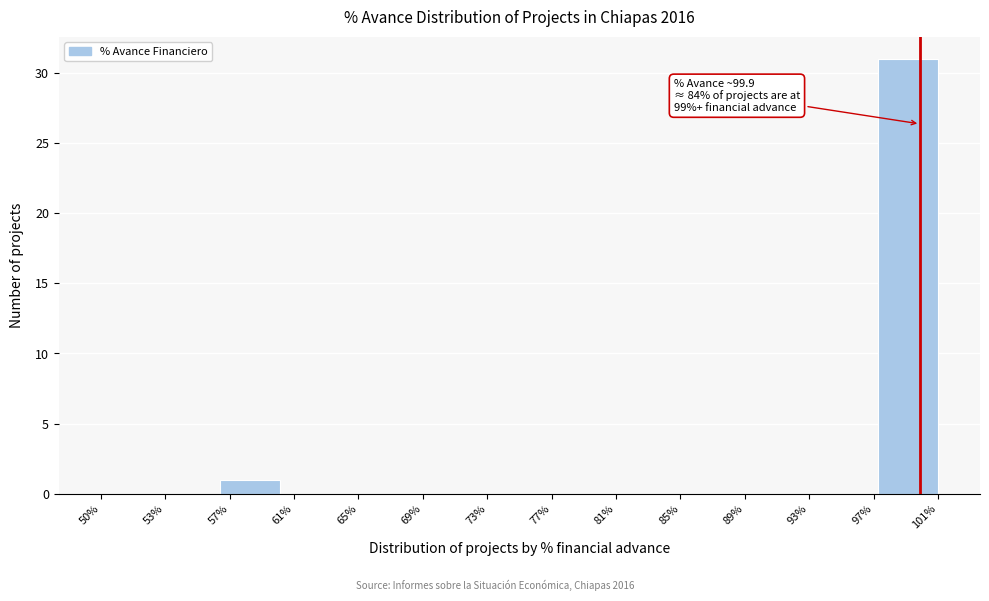

Reading right to left, extract all data points from this chart.

101%=31	97%=0	93%=0	89%=0	85%=0	81%=0	77%=0	73%=0	69%=0	65%=0	61%=0	57%=1	53%=0	50%=0